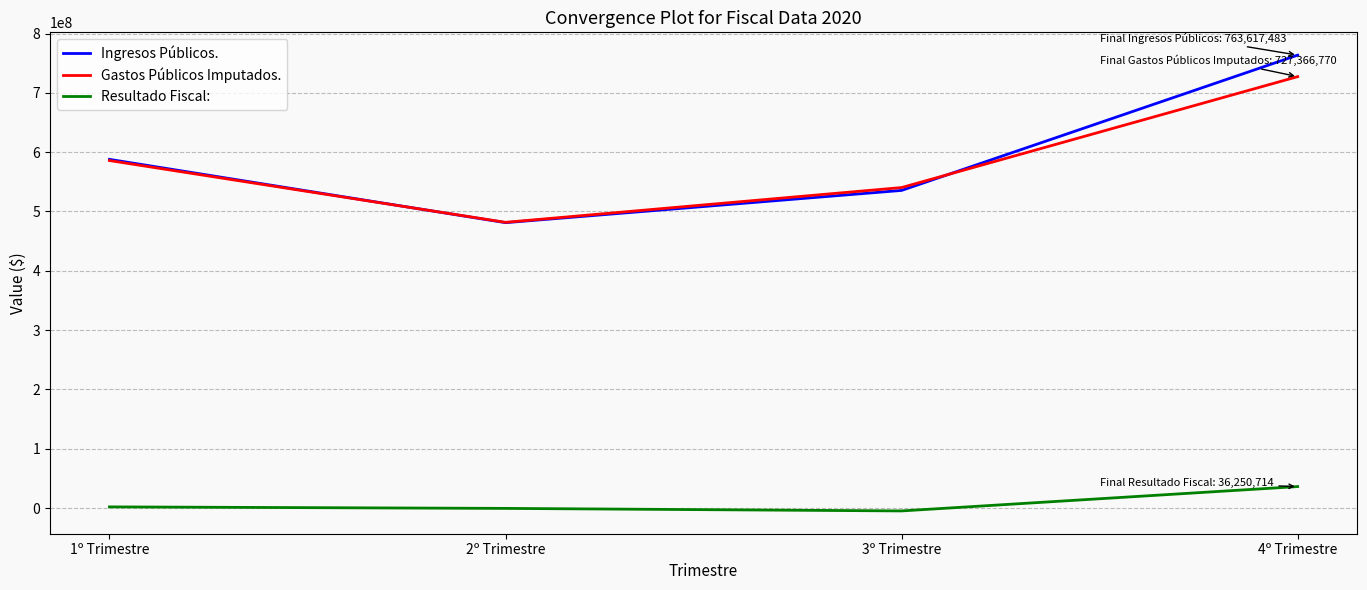

Does the chart have visible grid lines?

Yes